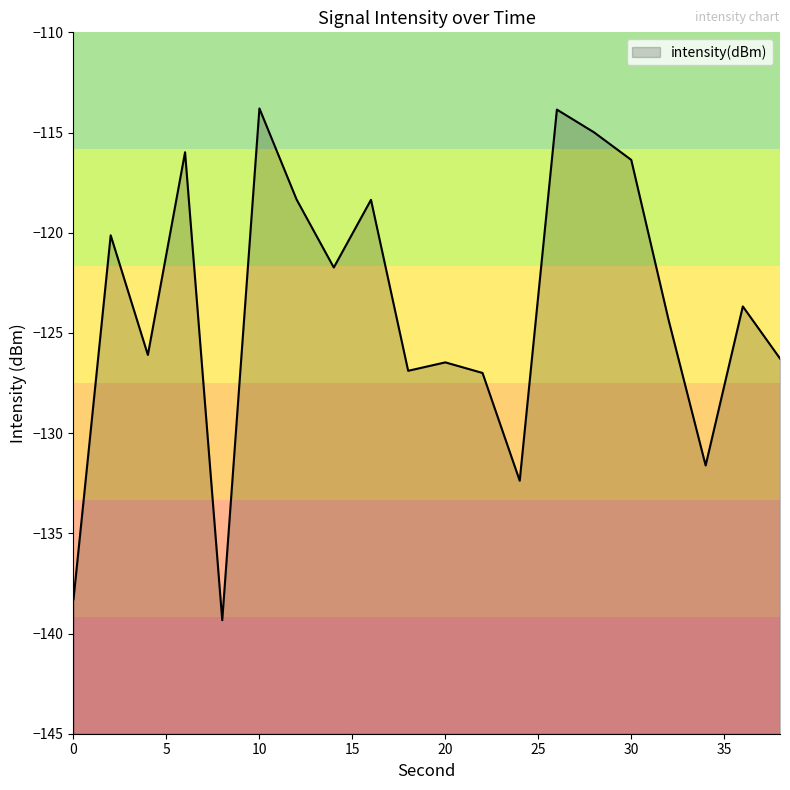

The value at 38 is -126.3. True or false?

True